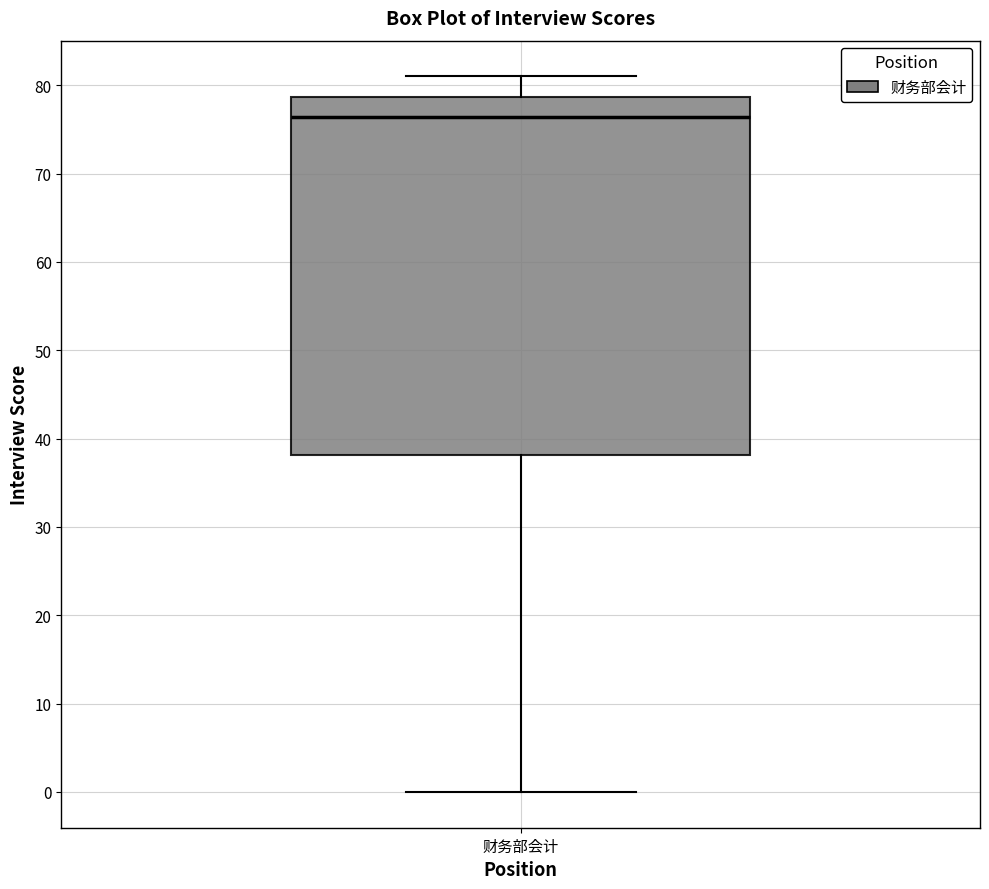

Where is the upper edge of the box for 财务部会计 on the y-axis? The values are not printed on the chart, so give them approximately, as read against the axis.

79